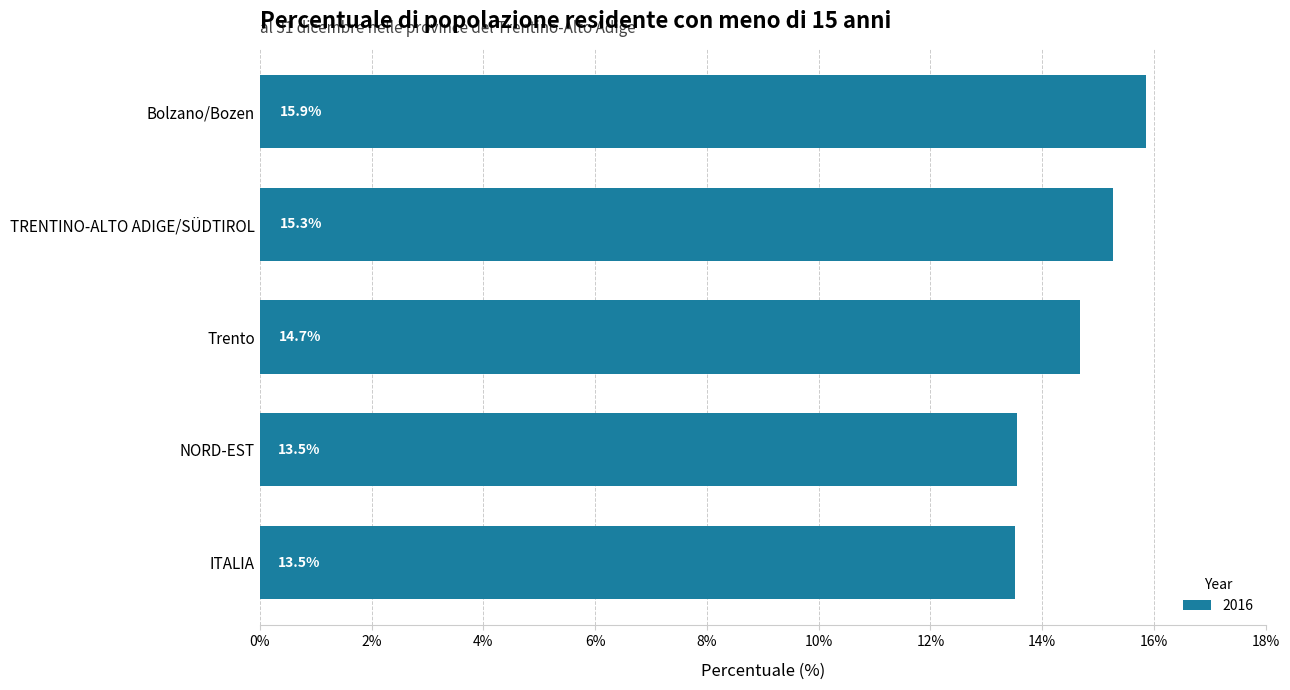

Reading top to bottom, transcribe all the data shown in this chart.

15.9	15.3	14.7	13.5	13.5